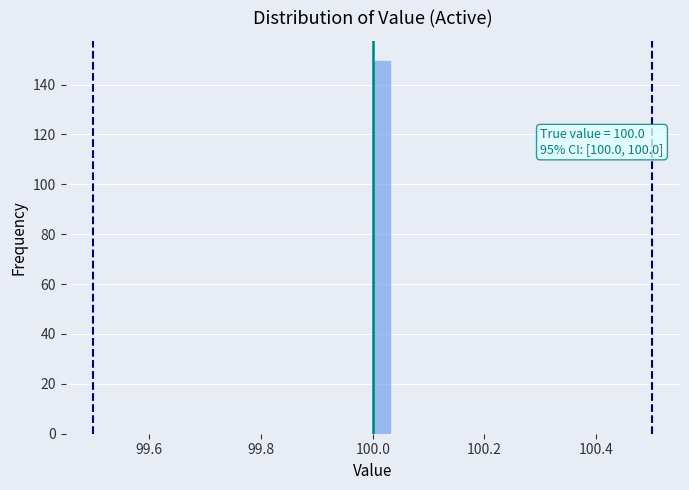

Read against the x-axis, roughly where is the centre of the tallest bar?

100.02